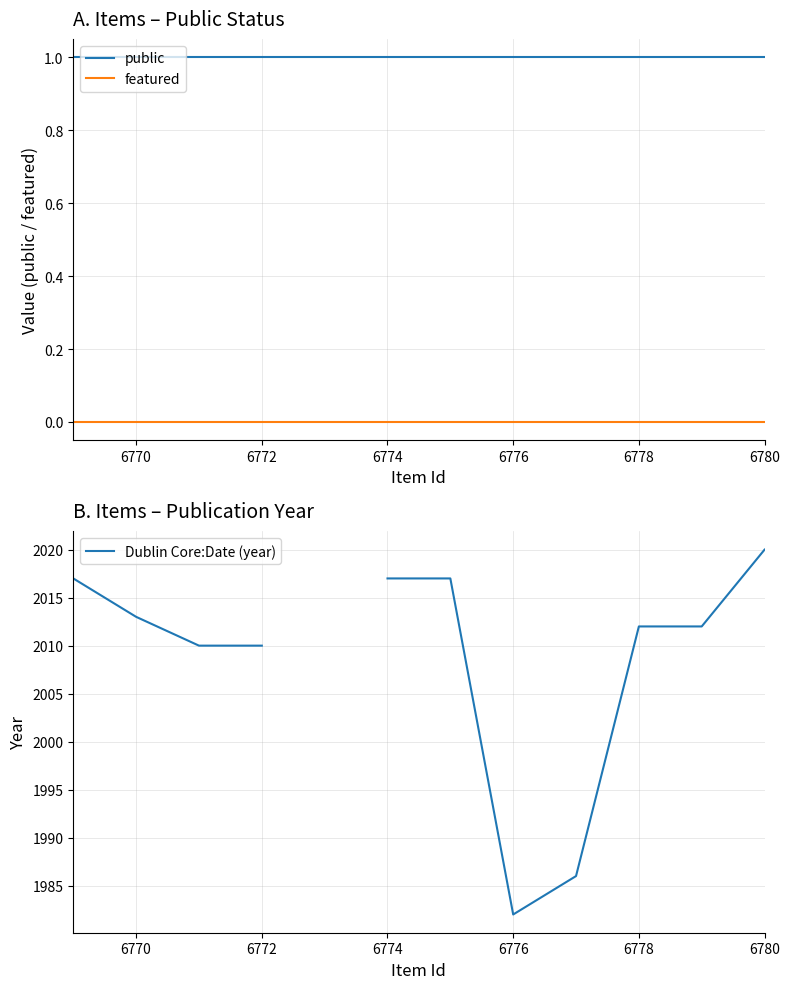

At how many categories does at least one series exceed 1984?

10